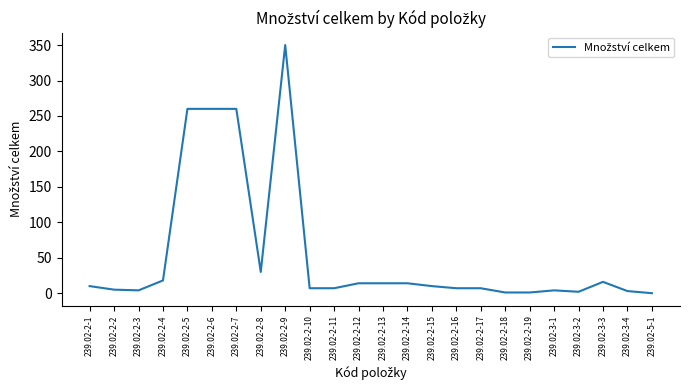

What is the ratio of the value at 239.02-2-6 to the value at 239.02-2-9?

0.7